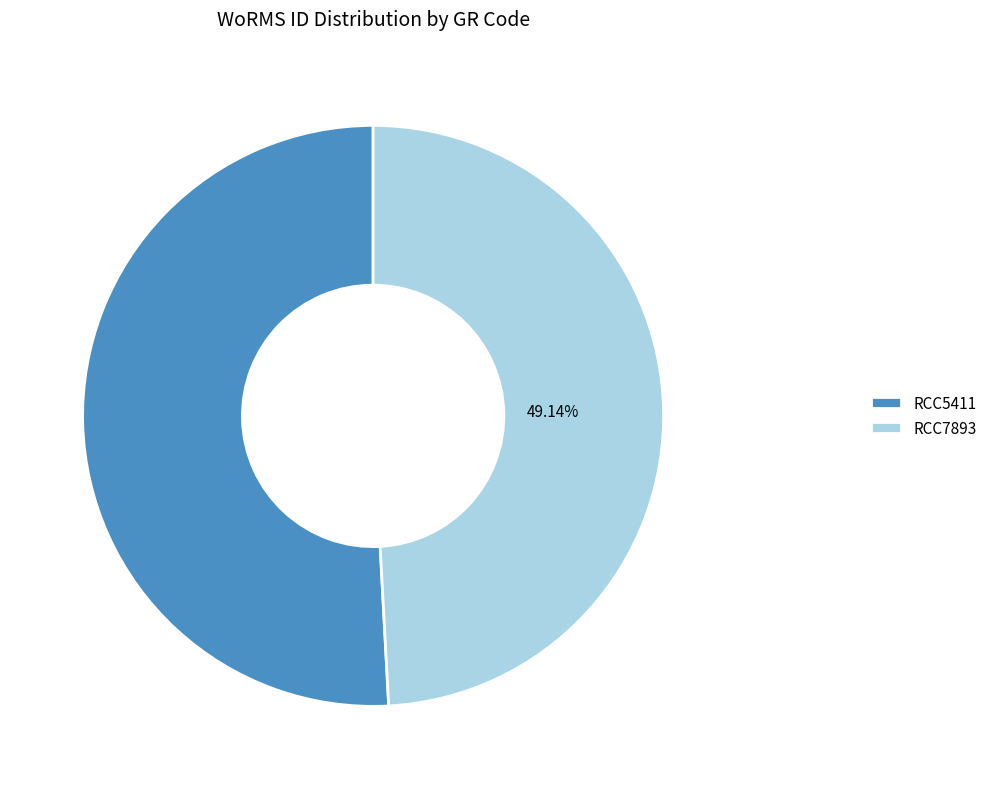

To the nearest percent, what is the combined percentage of RCC7893 and RCC5411?

100%